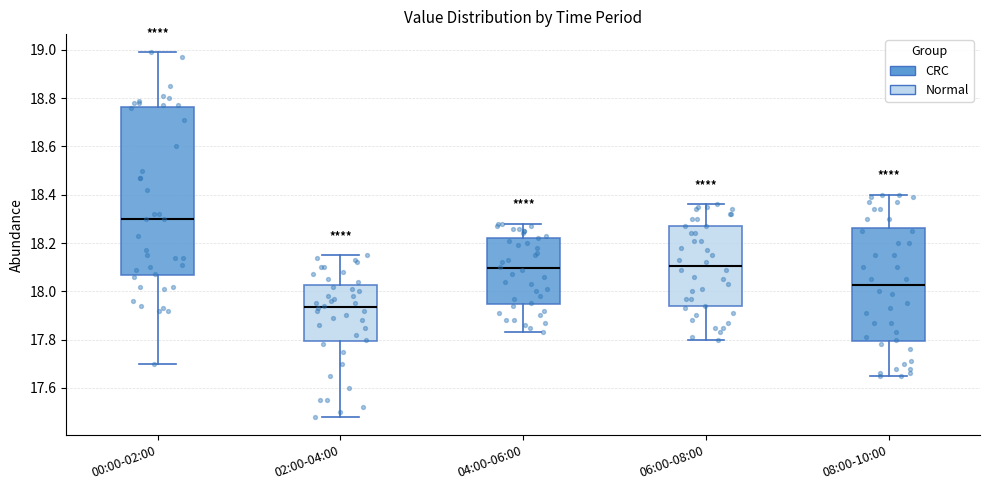

Which box's median line is the lowest?

02:00-04:00